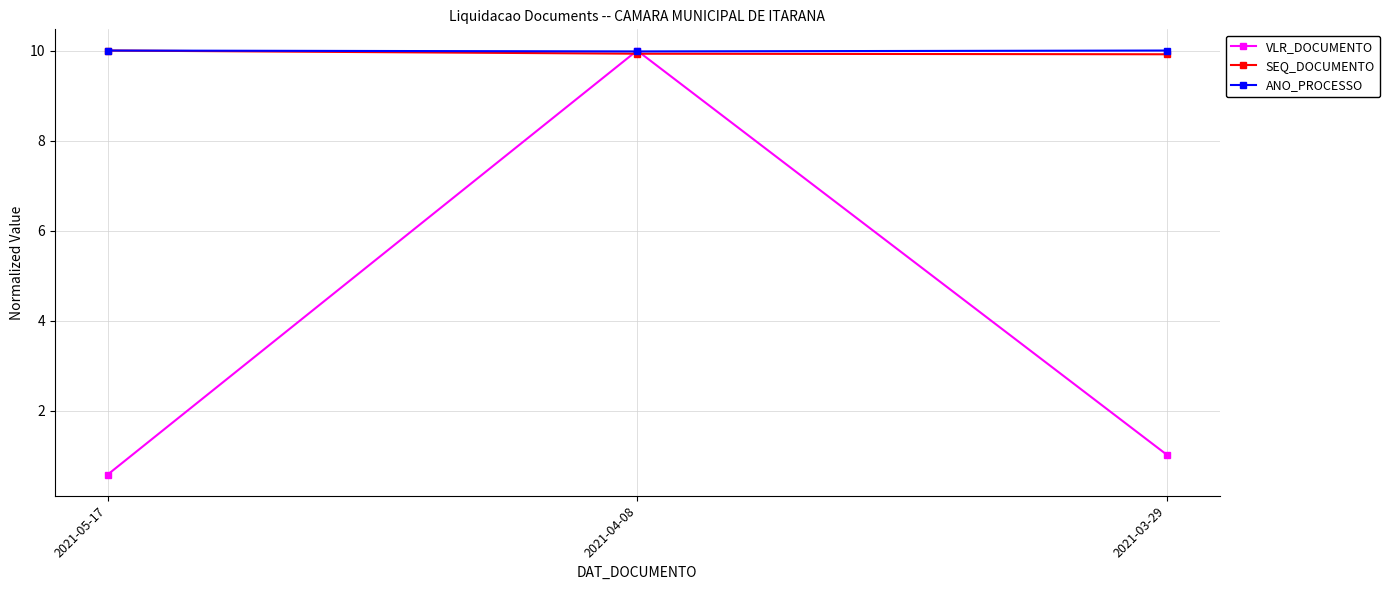

What are all the series names shown in the legend?

VLR_DOCUMENTO, SEQ_DOCUMENTO, ANO_PROCESSO